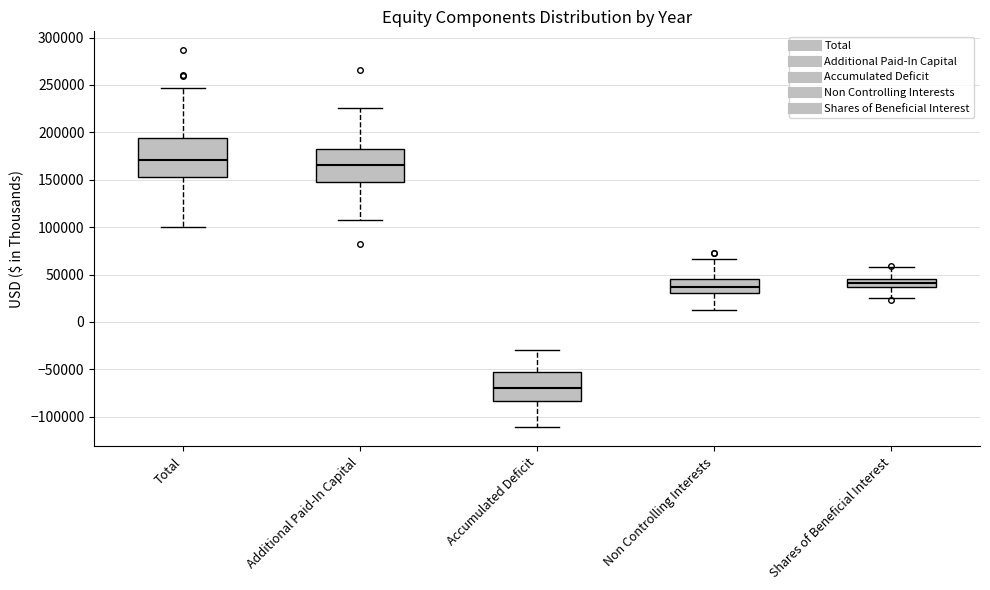

Reading left to right, read every box against the y-axis: the position of its median line, the range the box covers, and the ends of its whiskers. The values are not printed on the chart, so give them approximately, as read against the axis.

Total: median 170000, box 155000 to 195000, whiskers 100000 to 245000
Additional Paid-In Capital: median 165000, box 150000 to 185000, whiskers 110000 to 225000
Accumulated Deficit: median -70000, box -85000 to -55000, whiskers -110000 to -30000
Non Controlling Interests: median 35000, box 30000 to 45000, whiskers 15000 to 65000
Shares of Beneficial Interest: median 40000, box 35000 to 45000, whiskers 25000 to 60000